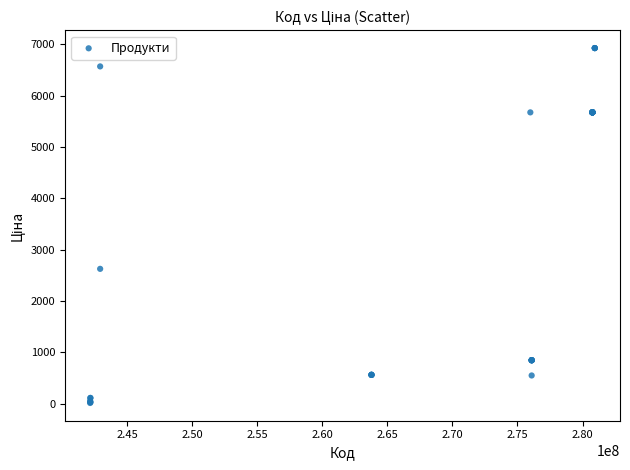

What Y value in the scatter plot is closest to 3470?

2627.5